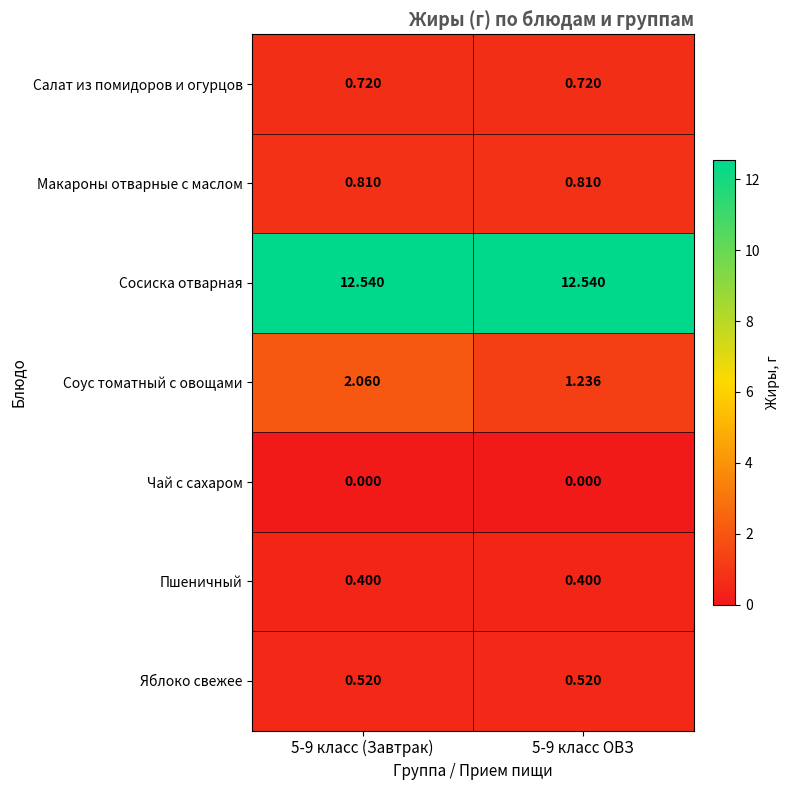

Which series changed the most between 5-9 класс (Завтрак) and 5-9 класс ОВЗ?

Соус томатный с овощами